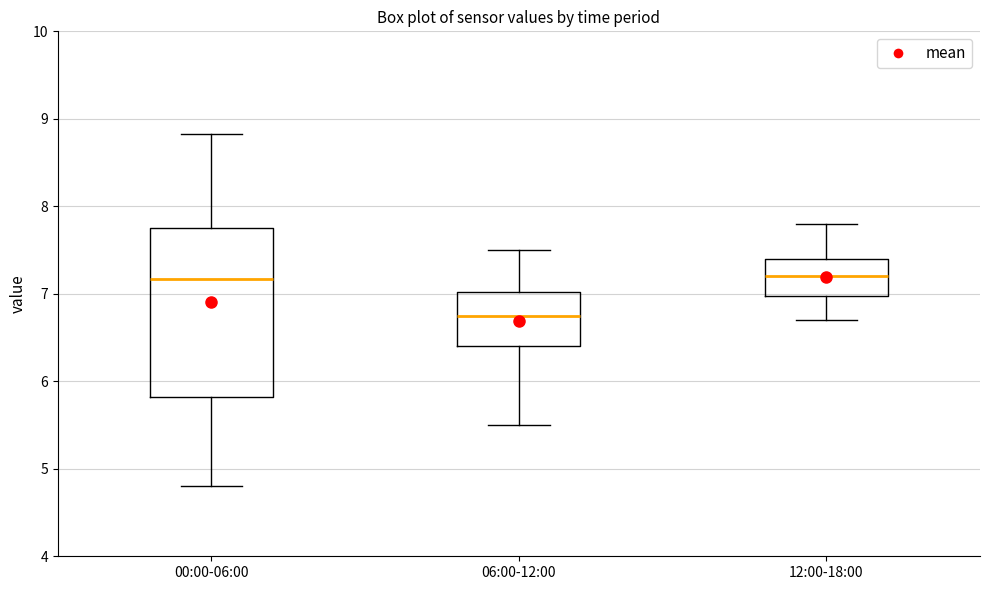

Where is the lower edge of the box for 00:00-06:00 on the y-axis? The values are not printed on the chart, so give them approximately, as read against the axis.

5.8